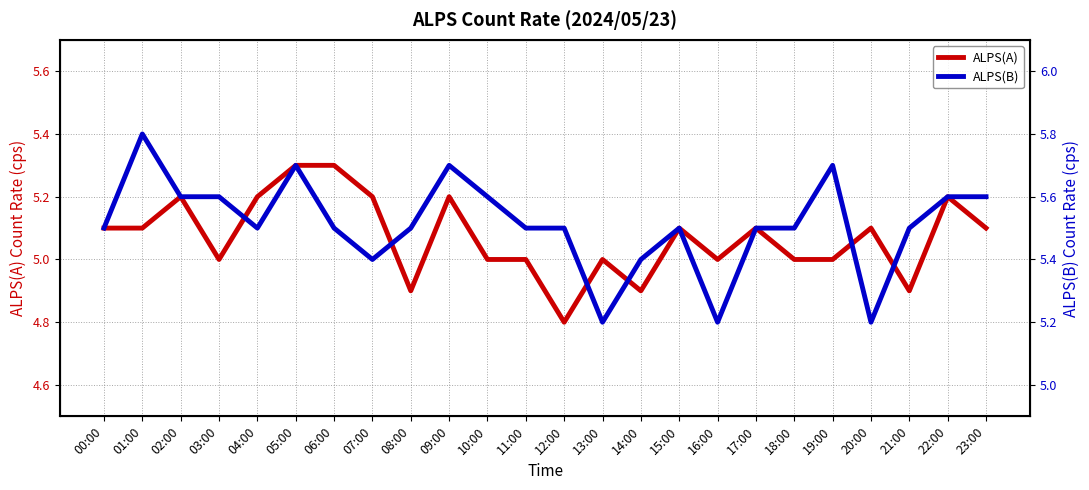

Reading right to left, transcribe all the data shown in this chart.

ALPS(A): 5.1	5.2	4.9	5.1	5.0	5.0	5.1	5.0	5.1	4.9	5.0	4.8	5.0	5.0	5.2	4.9	5.2	5.3	5.3	5.2	5.0	5.2	5.1	5.1
ALPS(B): 5.6	5.6	5.5	5.2	5.7	5.5	5.5	5.2	5.5	5.4	5.2	5.5	5.5	5.6	5.7	5.5	5.4	5.5	5.7	5.5	5.6	5.6	5.8	5.5